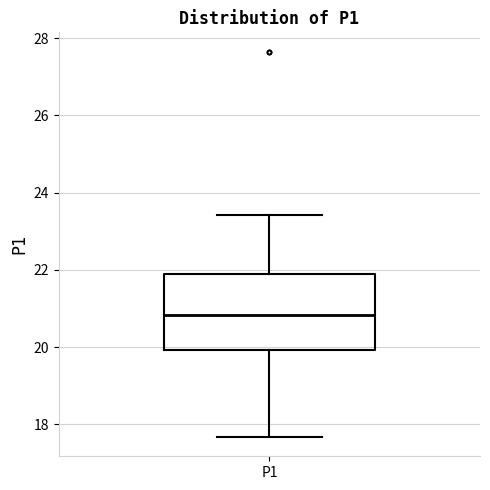

Transcribe this box plot: give where the median line is, the range the box spans, and where the two whiskers end, as read against the y-axis. The values are not printed on the chart, so give them approximately, as read against the axis.

median 20.8, box 20.0 to 22.0, whiskers 17.6 to 23.4